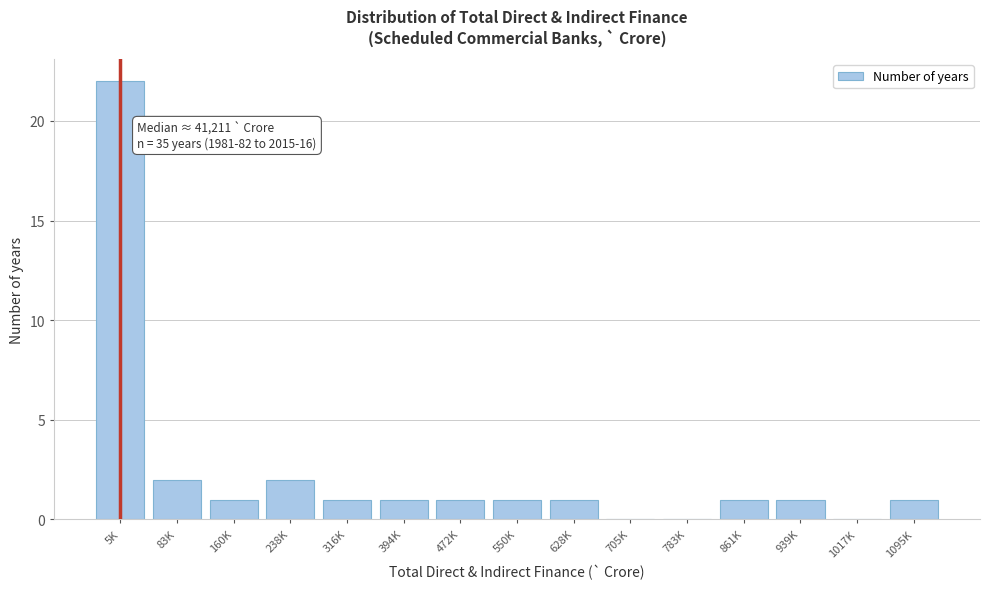

Reading left to right, what are all the values shown in this chart?

5K=22	83K=2	160K=1	238K=2	316K=1	394K=1	472K=1	550K=1	628K=1	705K=0	783K=0	861K=1	939K=1	1017K=0	1095K=1